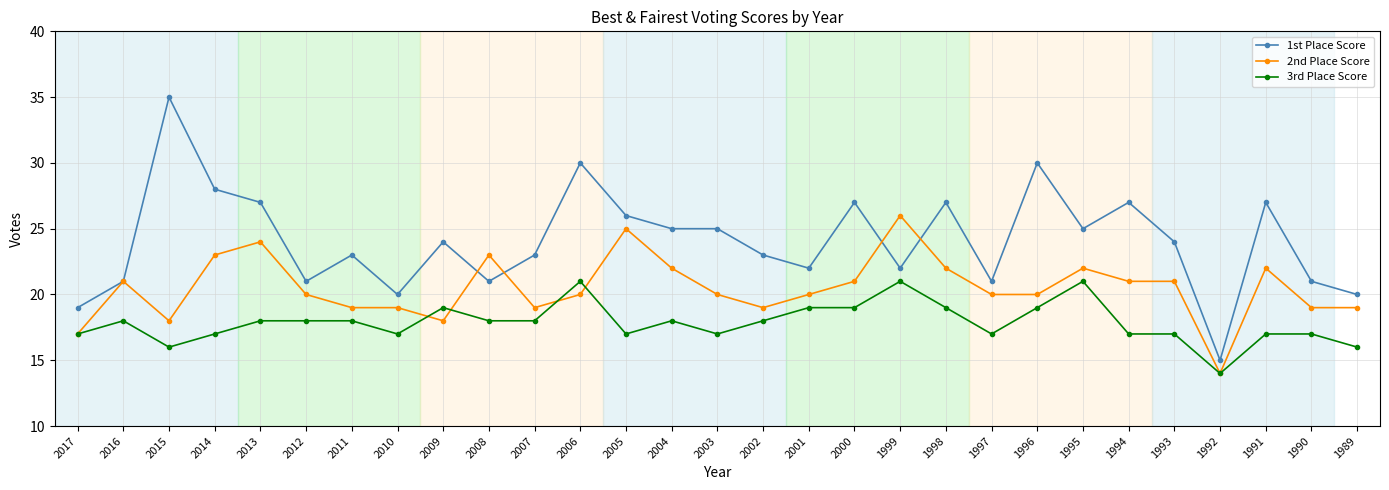

How many series are shown in this chart?

3